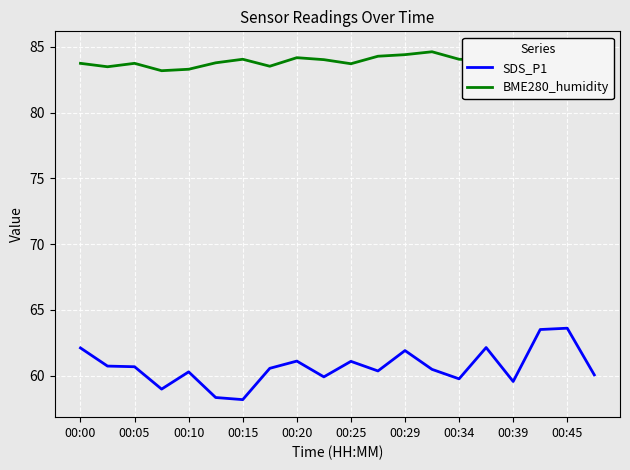

Count the number of categories in the chart.

20